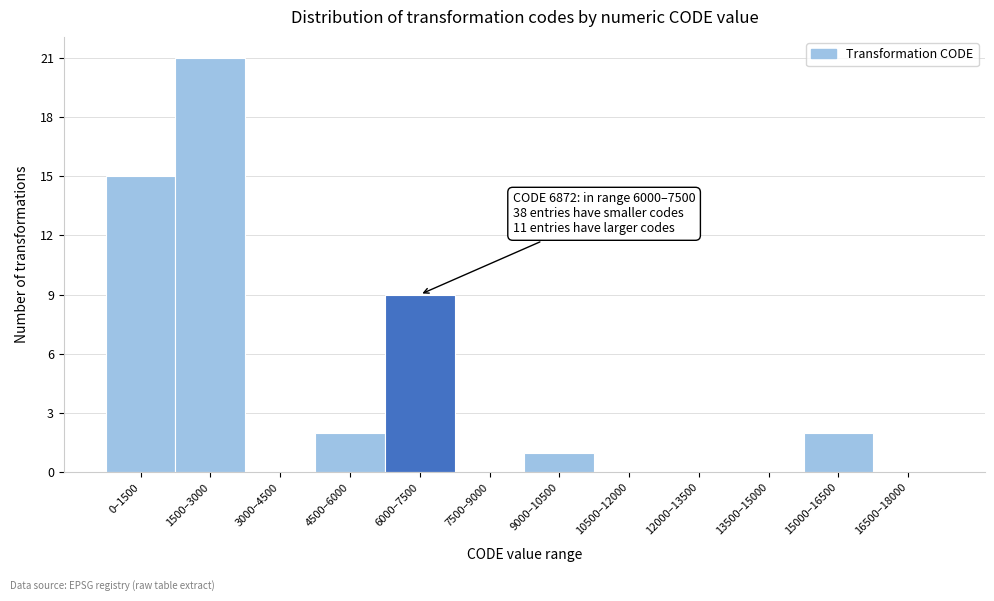

Reading right to left, list all the values displayed in this chart.

16500–18000=0	15000–16500=2	13500–15000=0	12000–13500=0	10500–12000=0	9000–10500=1	7500–9000=0	6000–7500=9	4500–6000=2	3000–4500=0	1500–3000=21	0–1500=15